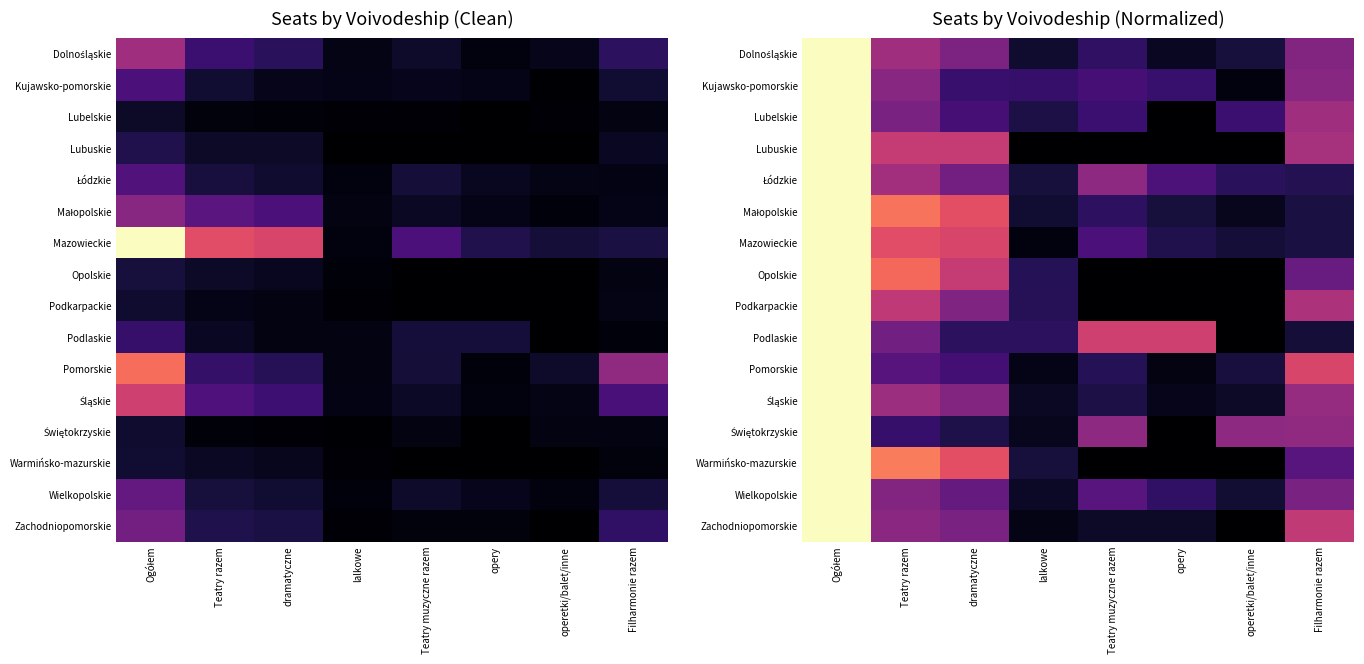

How many data points does each series have?

8